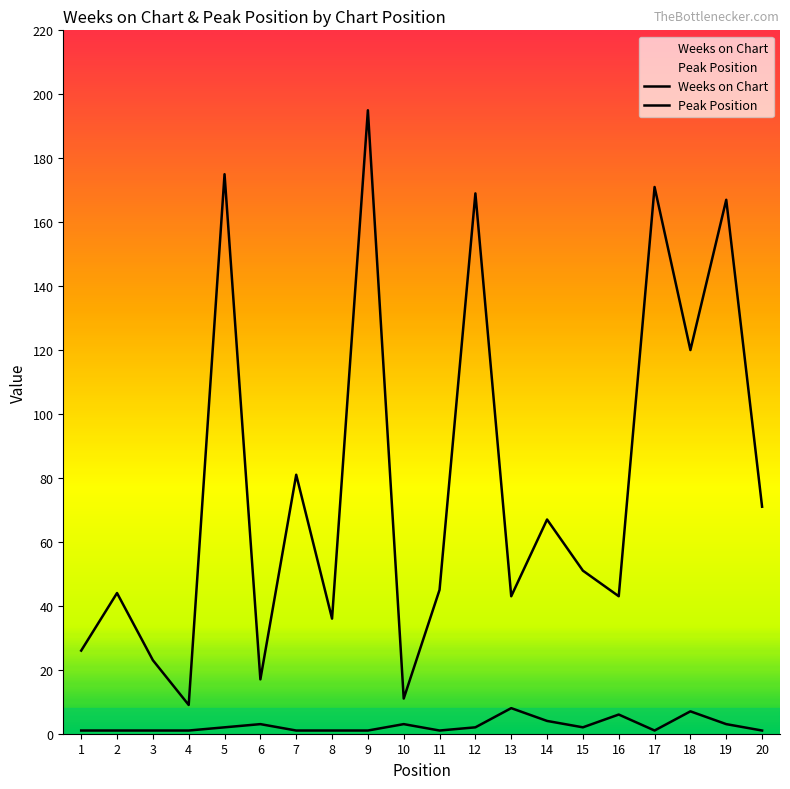

List the labels in order of Peak Position value, smallest first.

1, 2, 3, 4, 7, 8, 9, 11, 17, 20, 5, 12, 15, 6, 10, 19, 14, 16, 18, 13